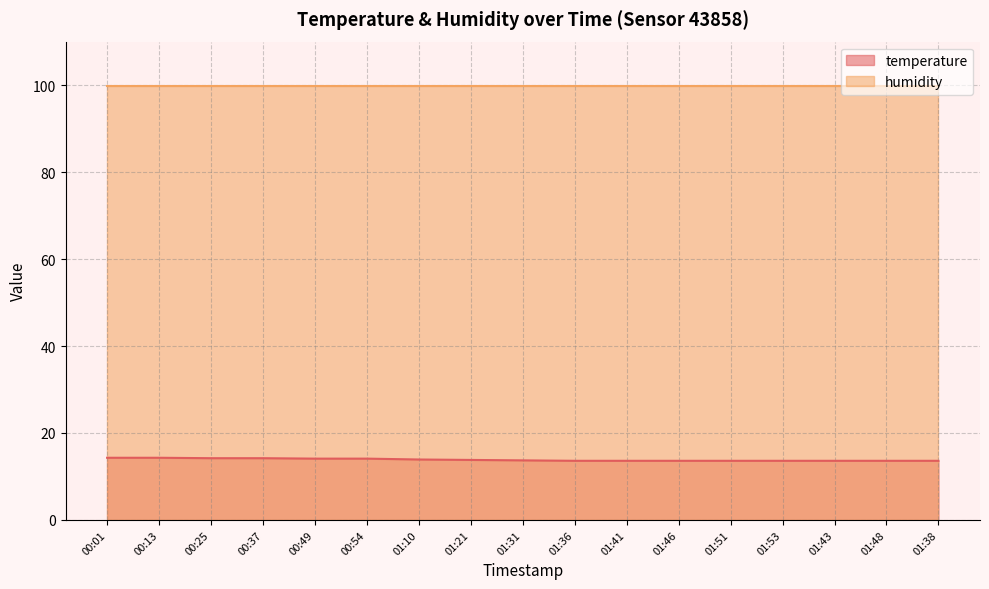

Rank the categories by value from highest to lowest.

00:01, 00:13, 00:25, 00:37, 00:49, 00:54, 01:10, 01:21, 01:31, 01:36, 01:41, 01:46, 01:51, 01:53, 01:43, 01:48, 01:38